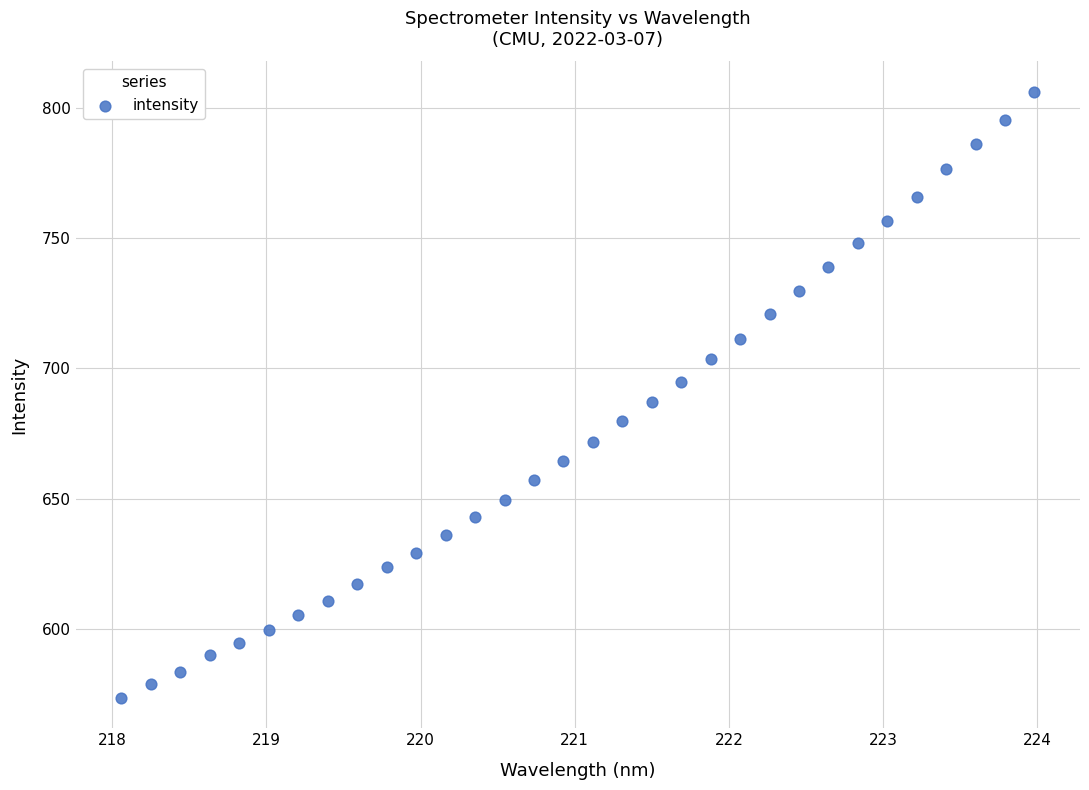

What is the range of X values (max minus min)?

5.9